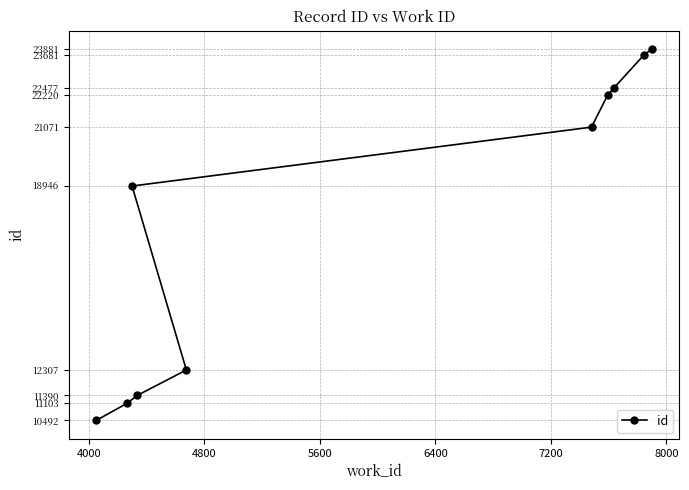

Reading left to right, what are all the values shown in this chart?

10492	11103	18946	11390	12307	21071	22220	22477	23681	23881